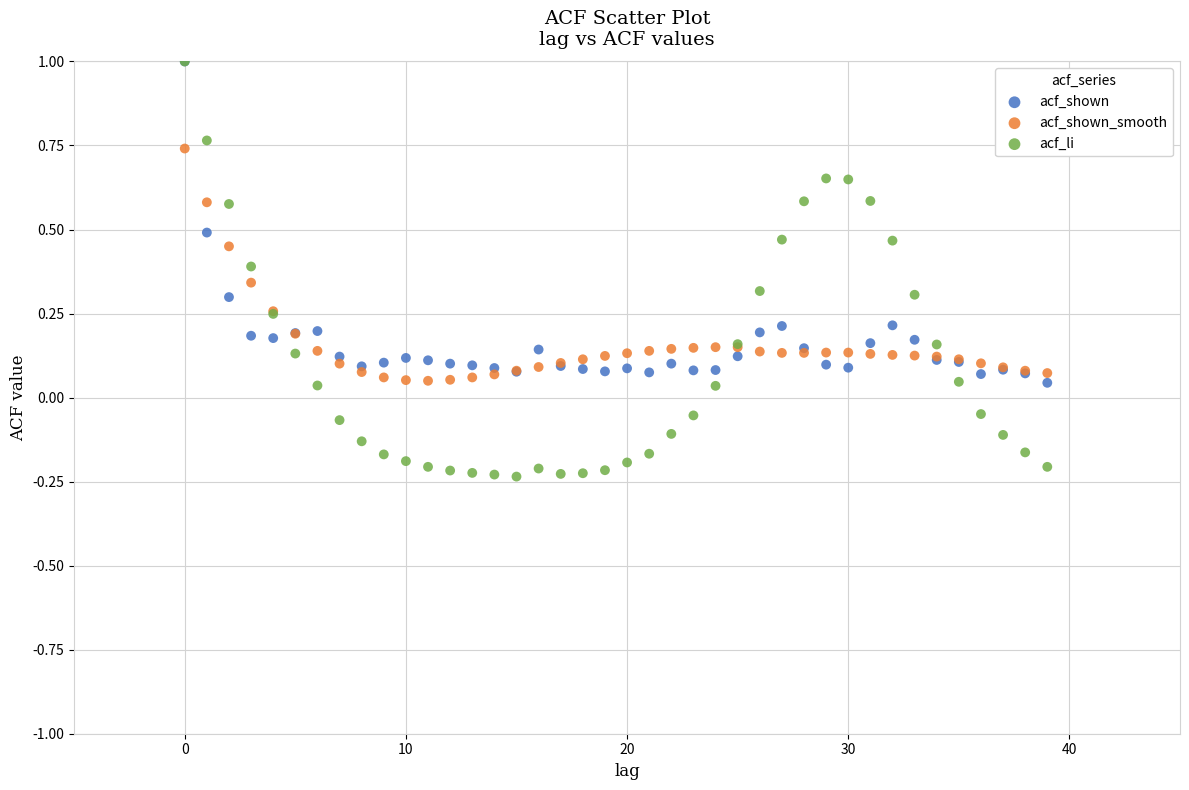

What are all the series names shown in the legend?

acf_shown, acf_shown_smooth, acf_li